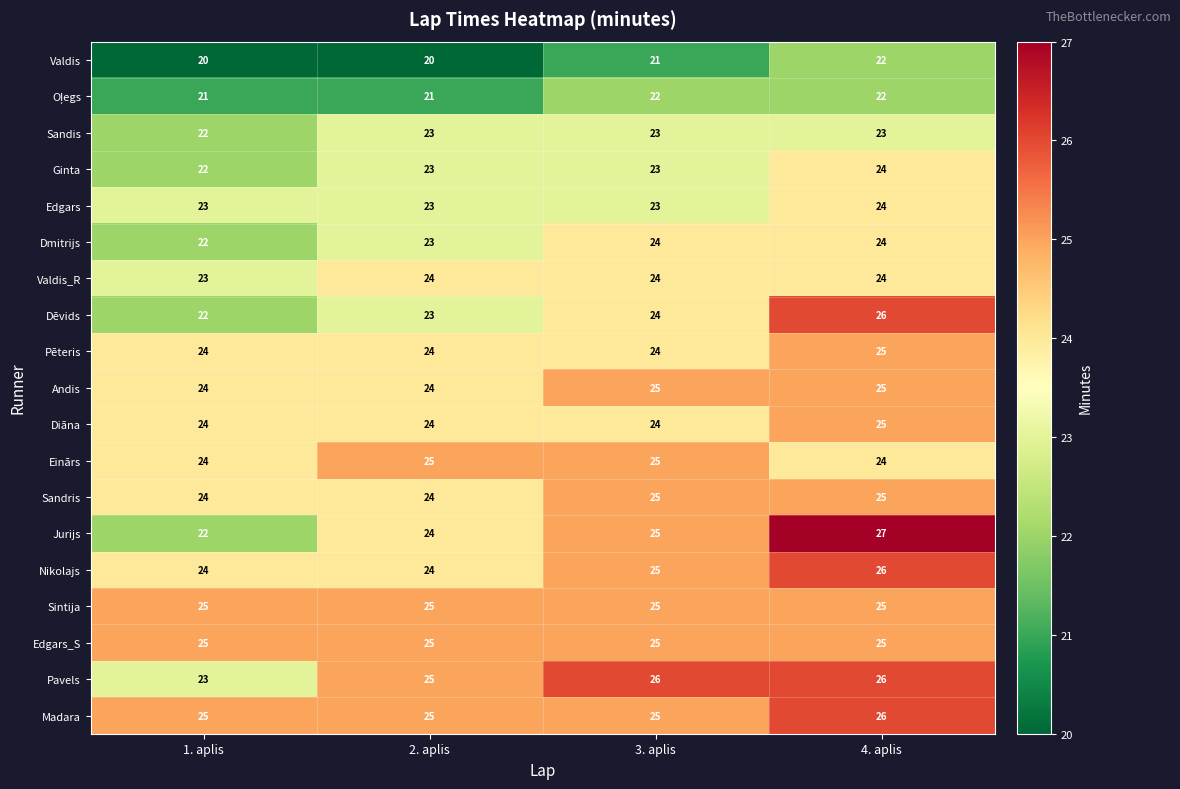

Which category has the highest value across all series?

4. aplis